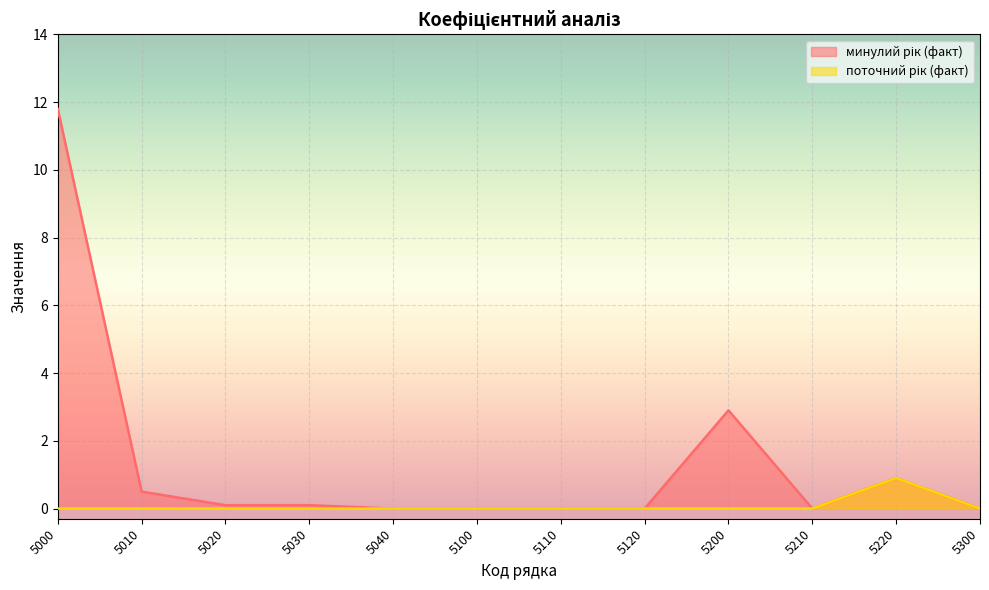

Which series has the largest total across all categories?

минулий рік (факт)